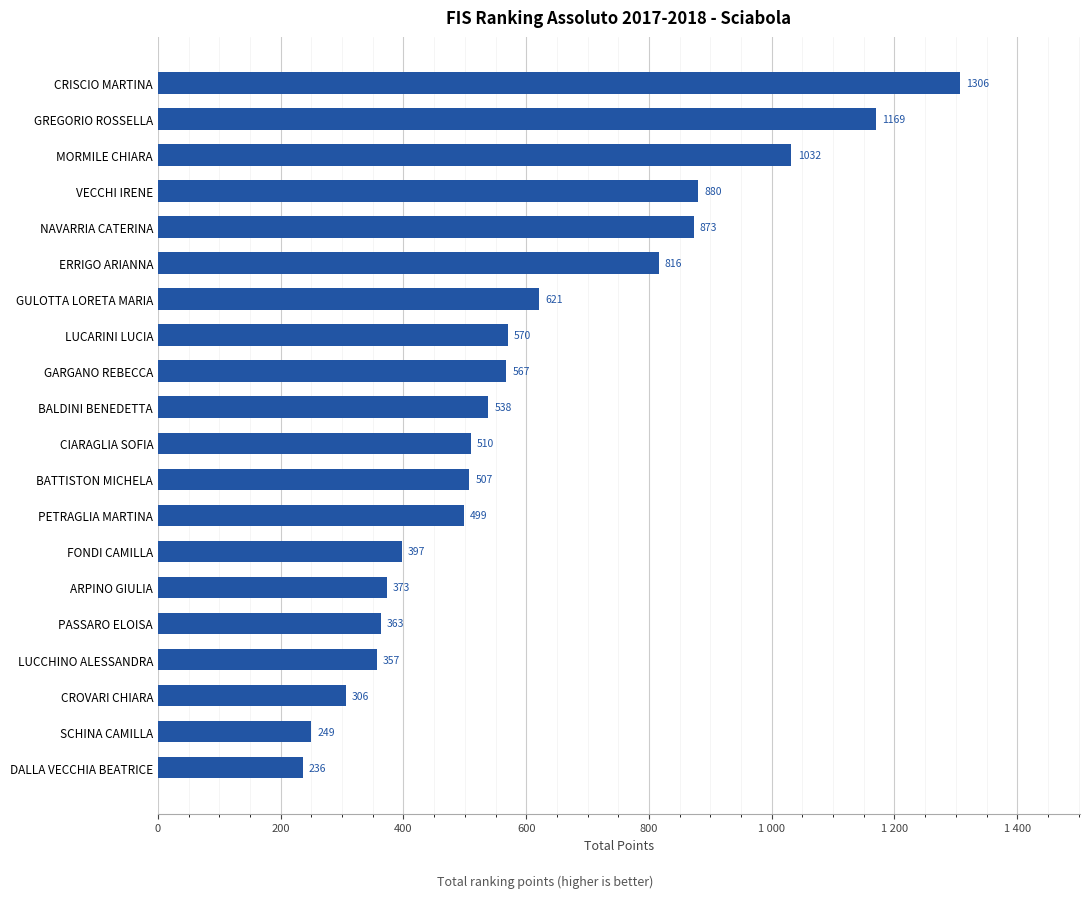

Does the chart contain stacked bars?

No